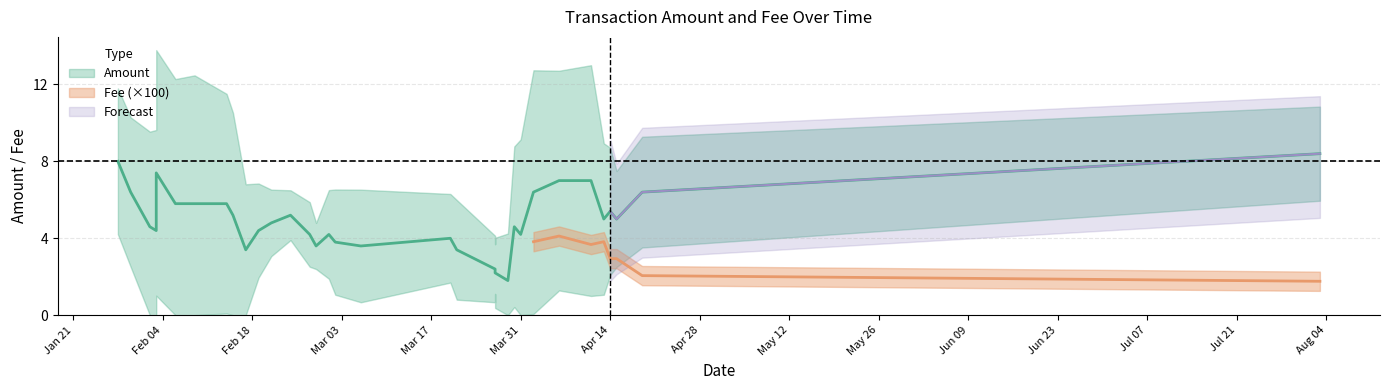

What is the label of the 17th point from the left?

2020-03-02